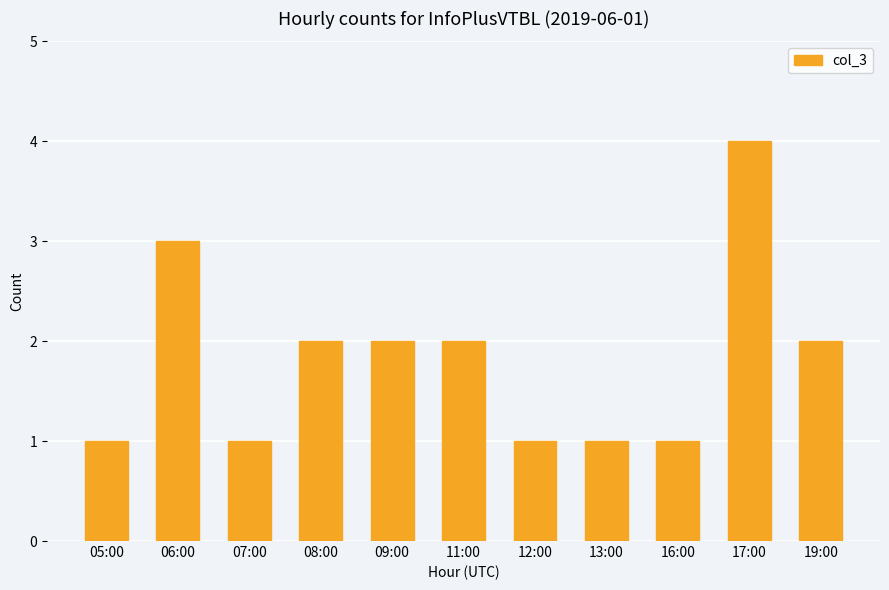

Which label corresponds to the largest value in the chart?

17:00